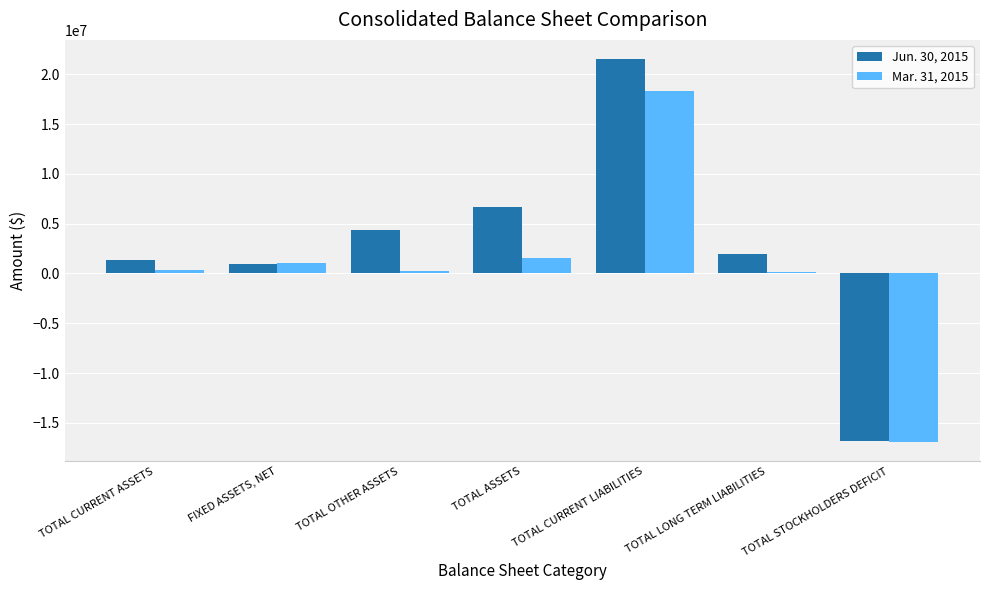

What is the difference between the second highest and second lowest values in the Jun. 30, 2015 series?

5702905